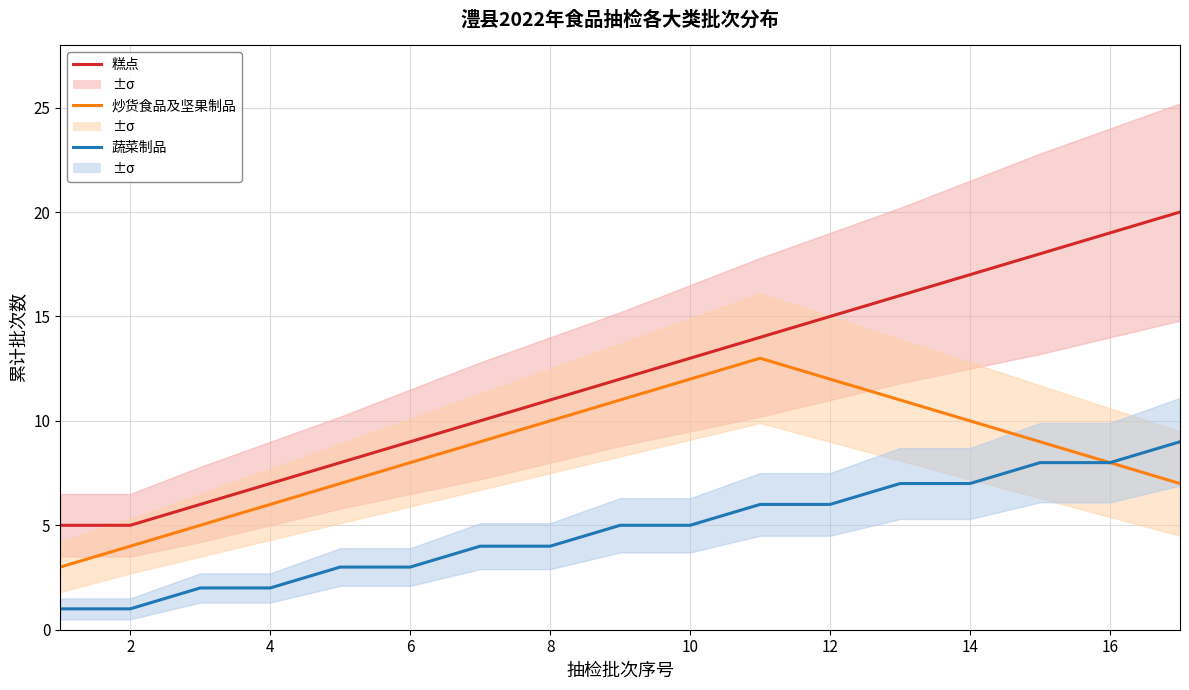

What is the difference between the maximum and minimum values in the 糕点 series?

15